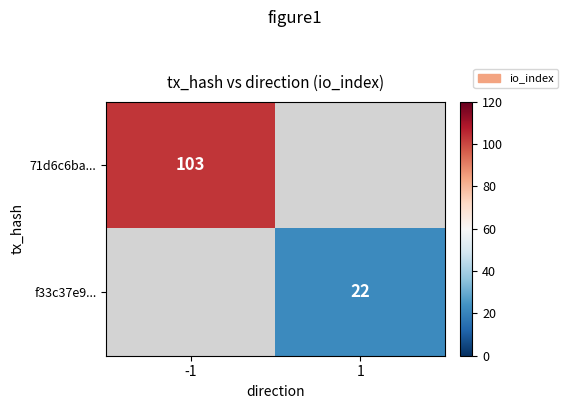

The 71d6c6ba... series shows 103 at -1. True or false?

True